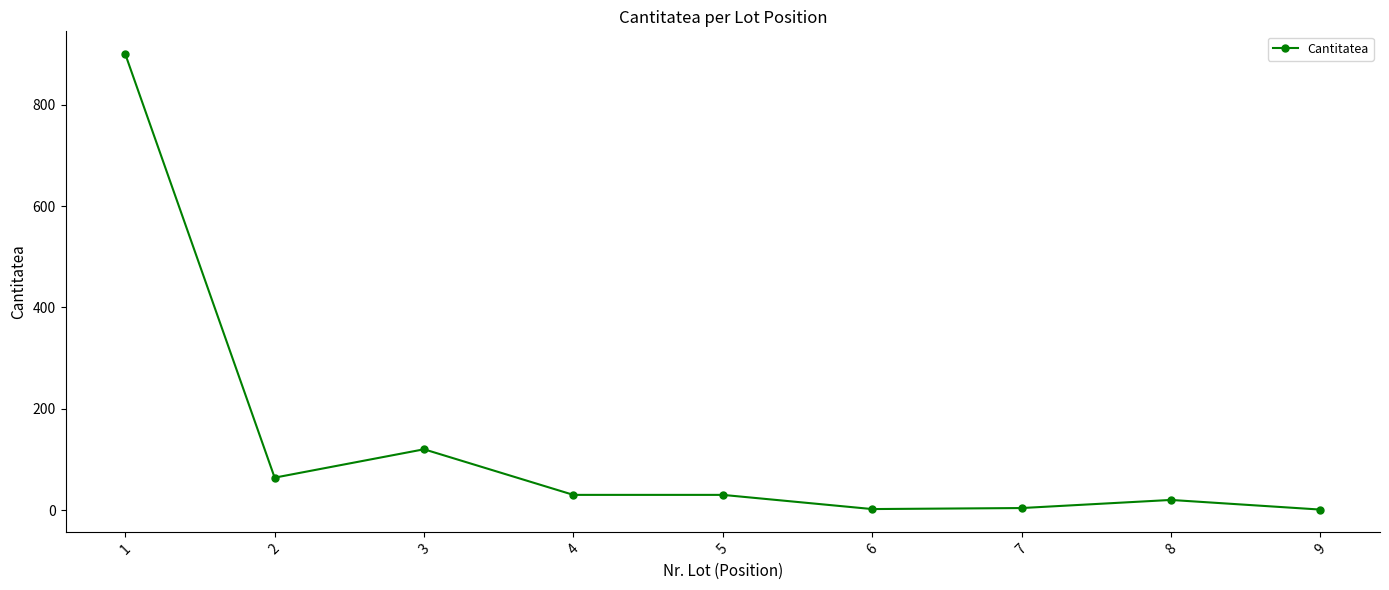

What is the ratio of the value at 1 to the value at 8?

45.0